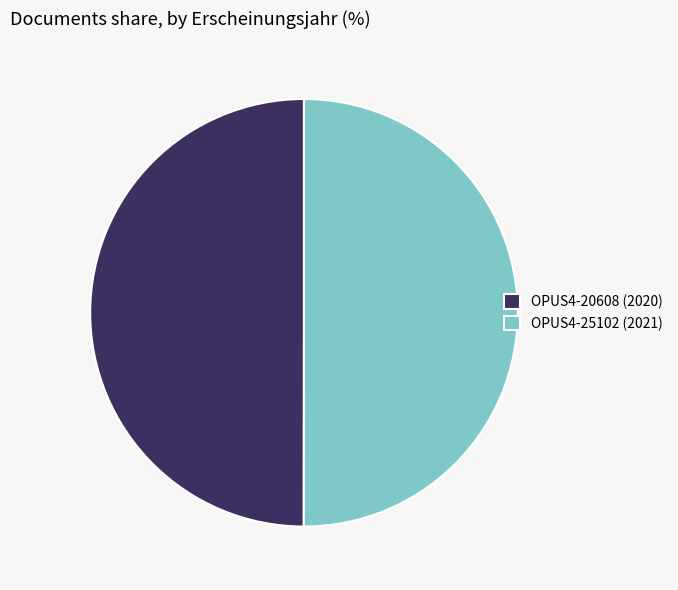

Approximately how many times larger is the value at OPUS4-20608 (2020) compared to OPUS4-25102 (2021)?

1.0